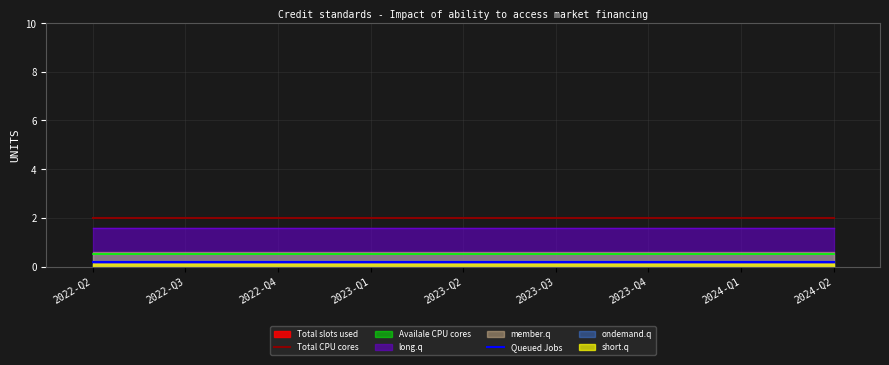

What is the label of the 8th point from the right?

2022-Q3